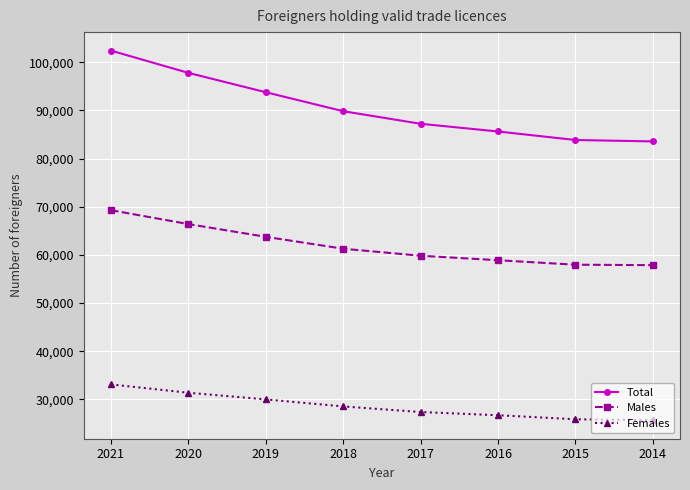

Count the number of categories in the chart.

8